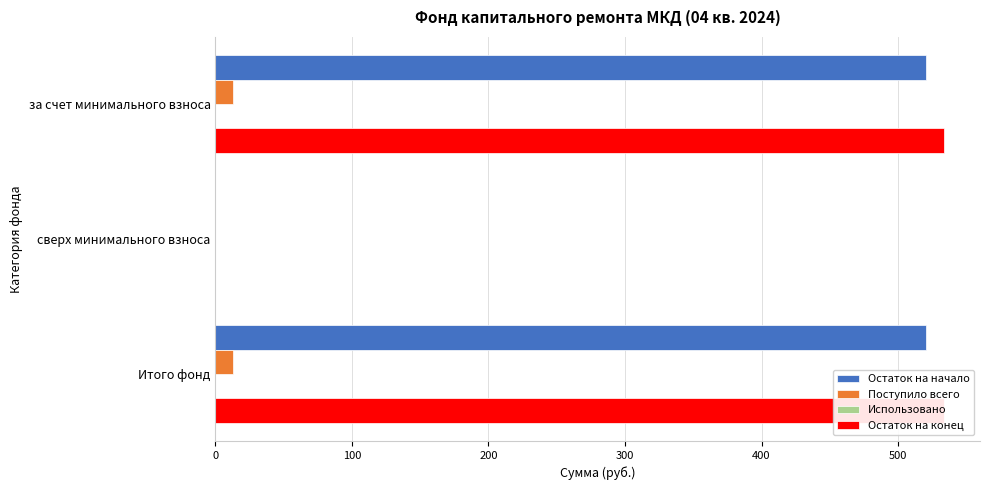

What is the difference between the second highest and minimum values in the Остаток на конец series?

533.4